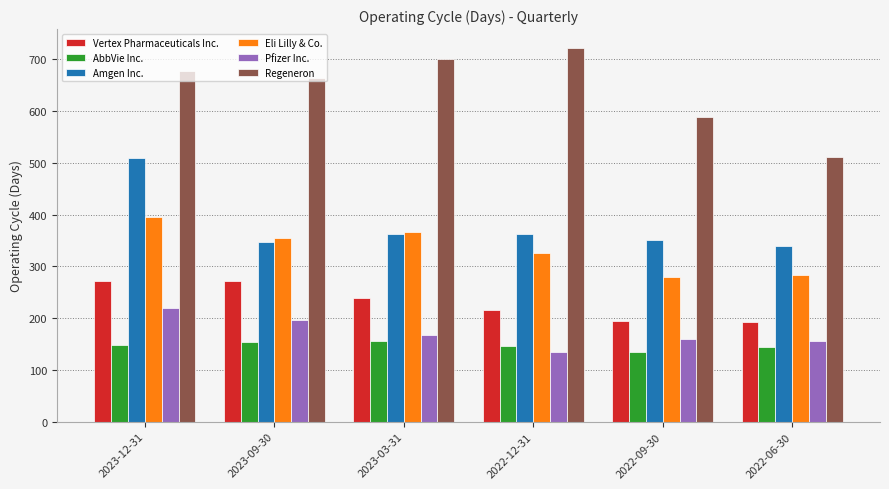

What are all the series names shown in the legend?

Vertex Pharmaceuticals Inc., AbbVie Inc., Amgen Inc., Eli Lilly & Co., Pfizer Inc., Regeneron